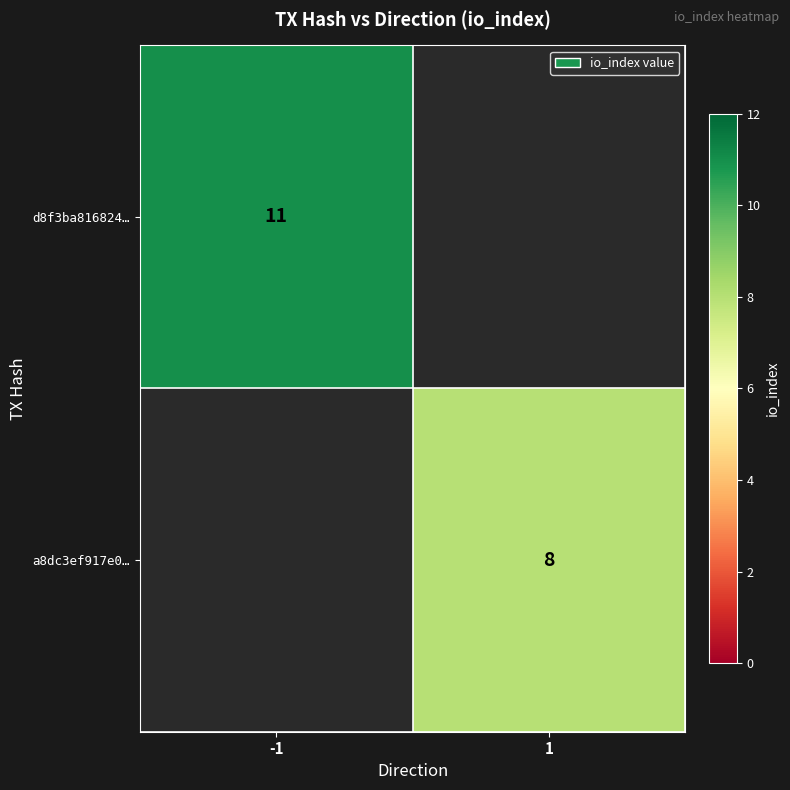

The a8dc3ef917e0… series shows 11 at 1. True or false?

False